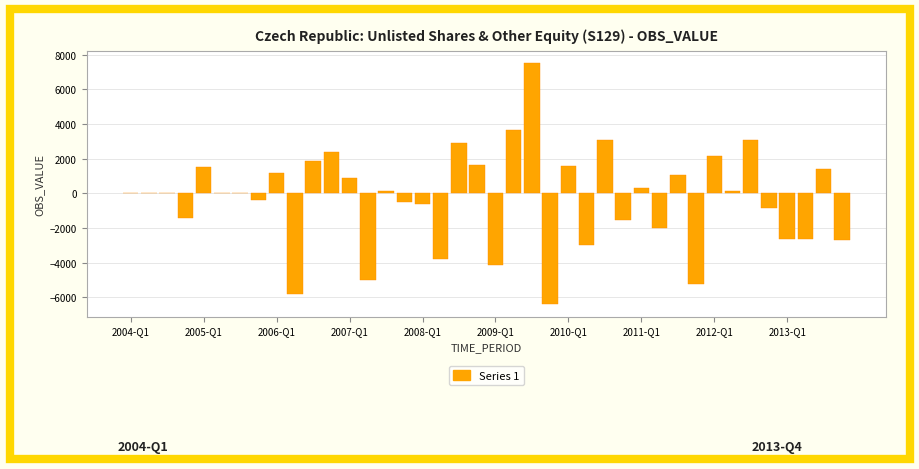

How many distinct data groups are displayed?

1